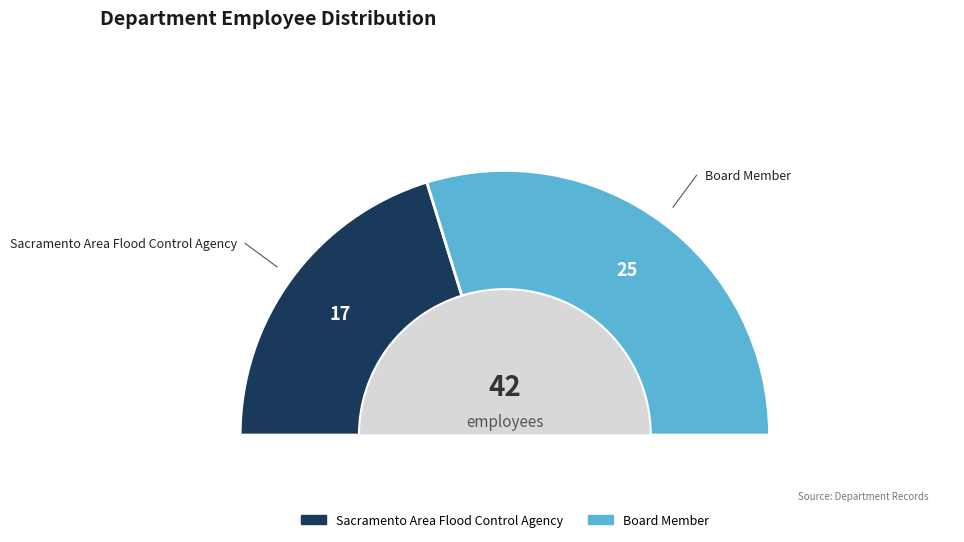

Approximately how many times larger is the value at Board Member compared to Sacramento Area Flood Control Agency?

1.5